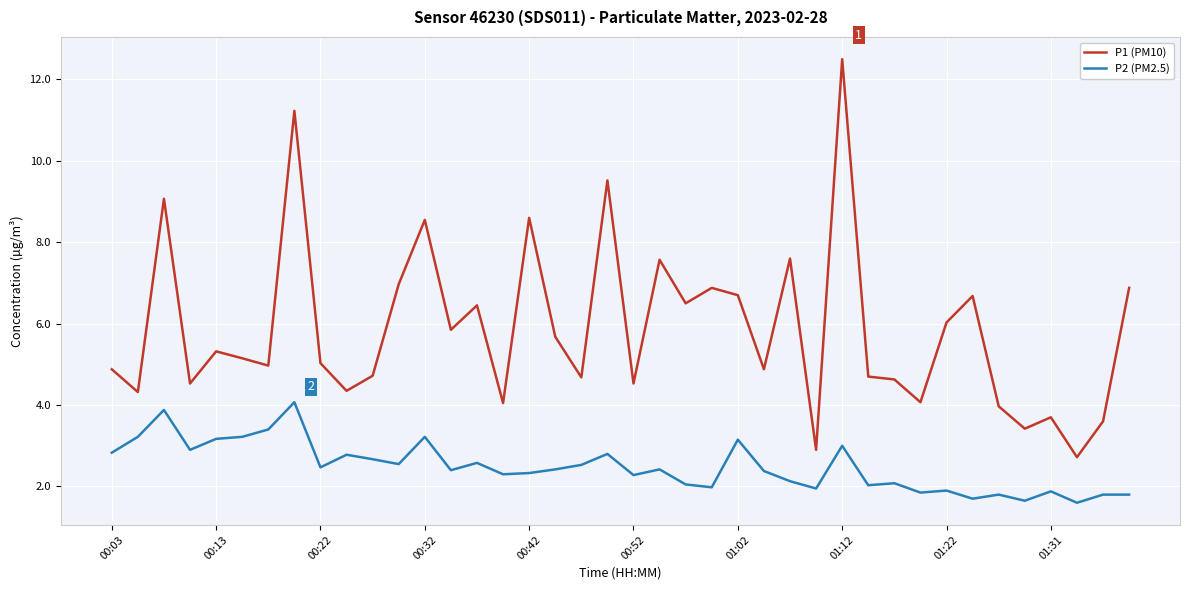

Count the number of categories in the chart.

40